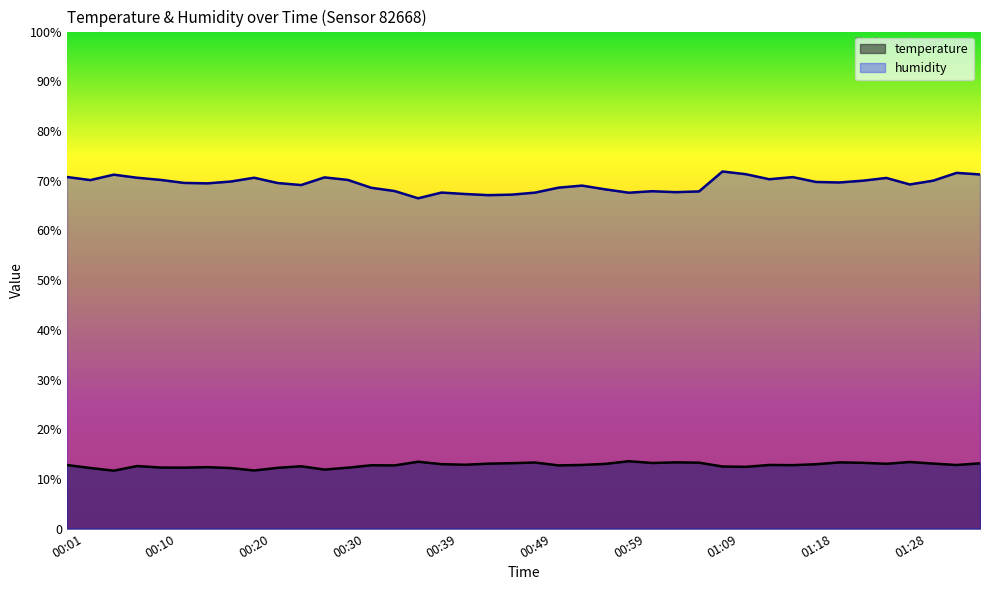

True or false: temperature has a value of 6.5 at 00:39.

False